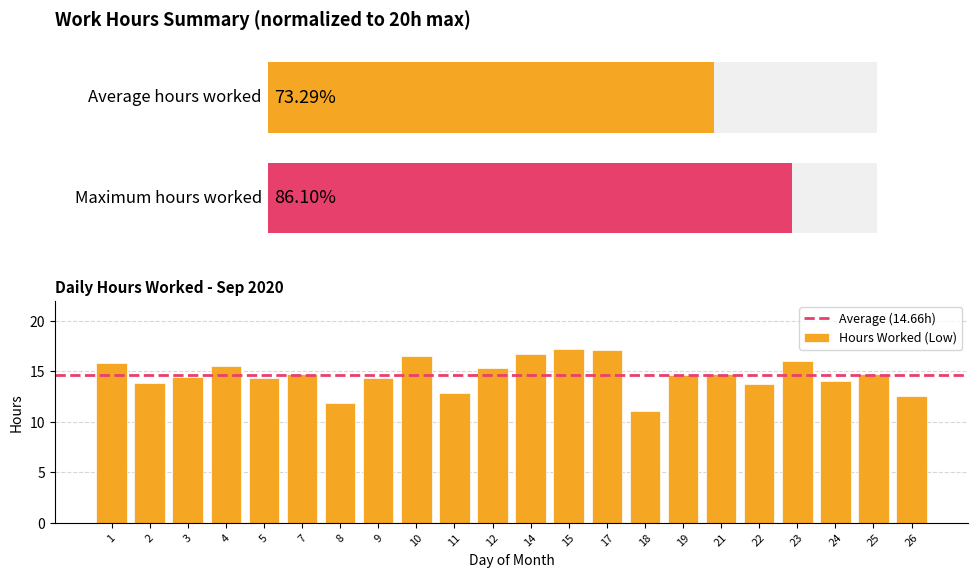

Reading left to right, list all the values displayed in this chart.

15.9	13.9	14.4	15.5	14.4	14.8	11.9	14.3	16.5	12.8	15.3	16.7	17.2	17.1	11.1	14.7	14.8	13.8	16.1	14.0	14.7	12.5